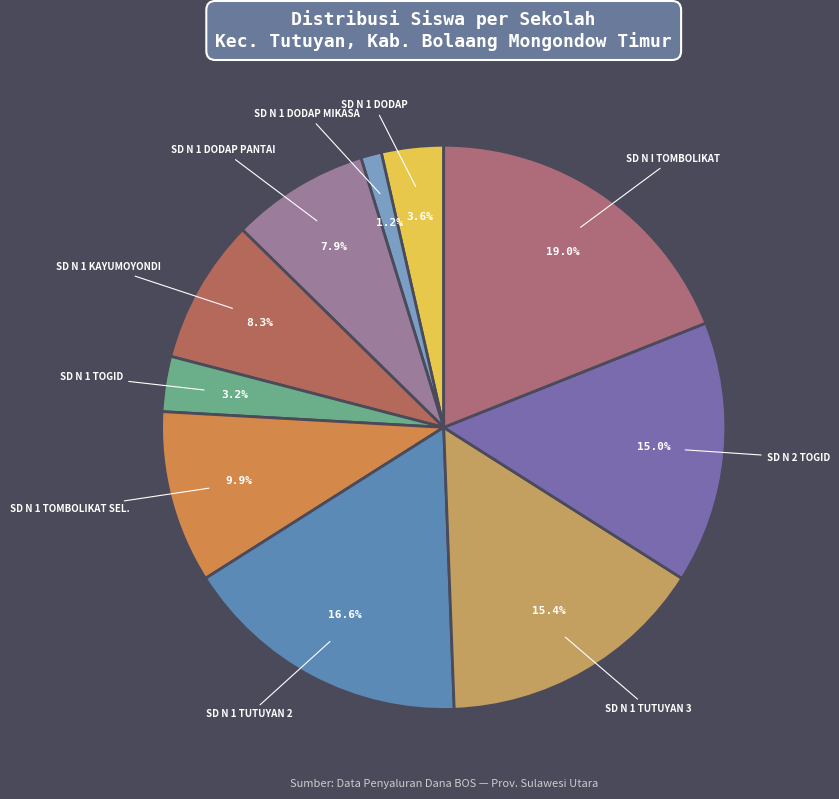

How many slices are in this pie chart?

10